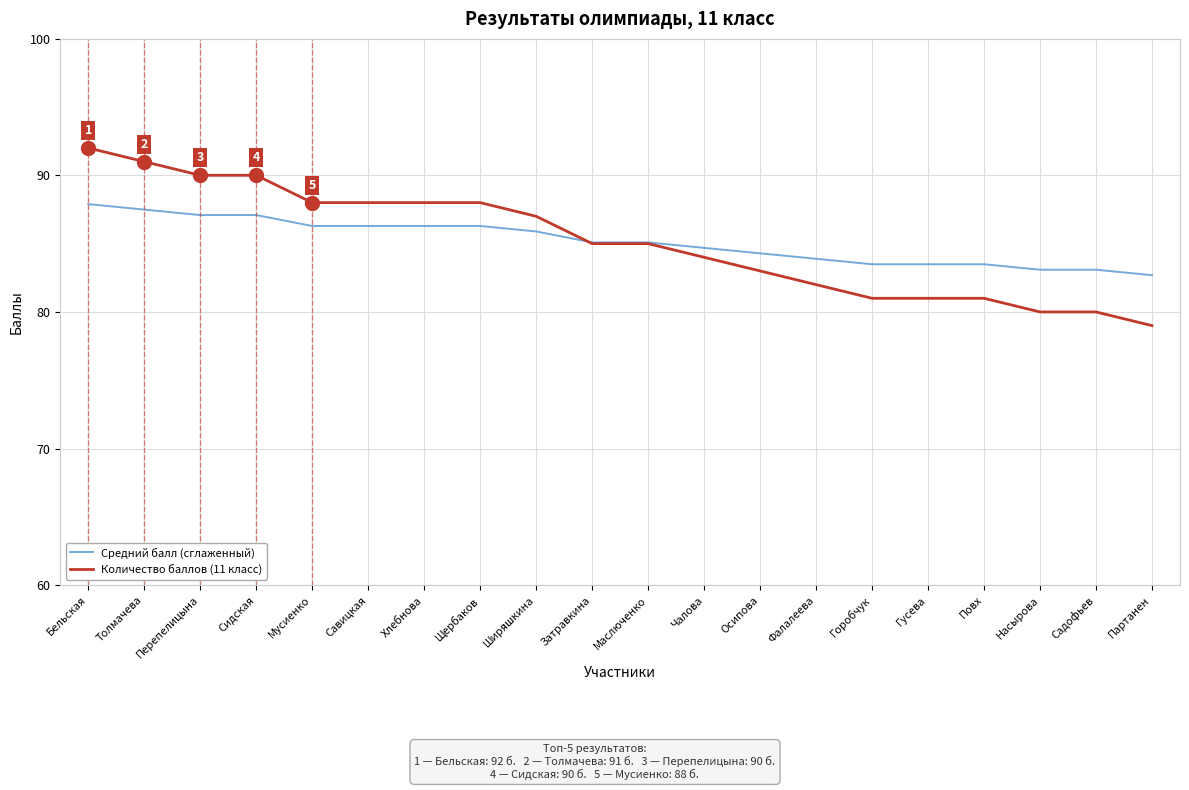

Is the value of Количество баллов (11 класс) at Гусева greater than the value of Средний балл (сглаженный) at Повх?

No